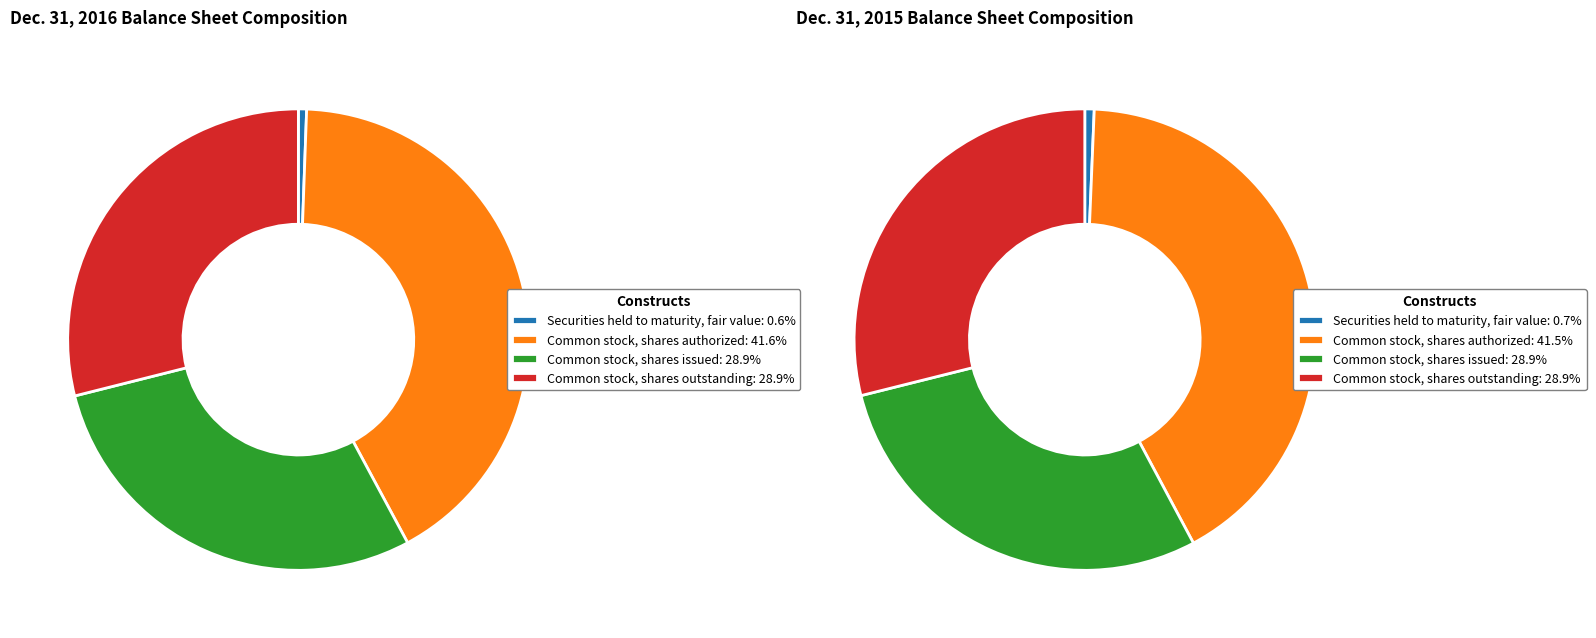

How many slices are in this pie chart?

4